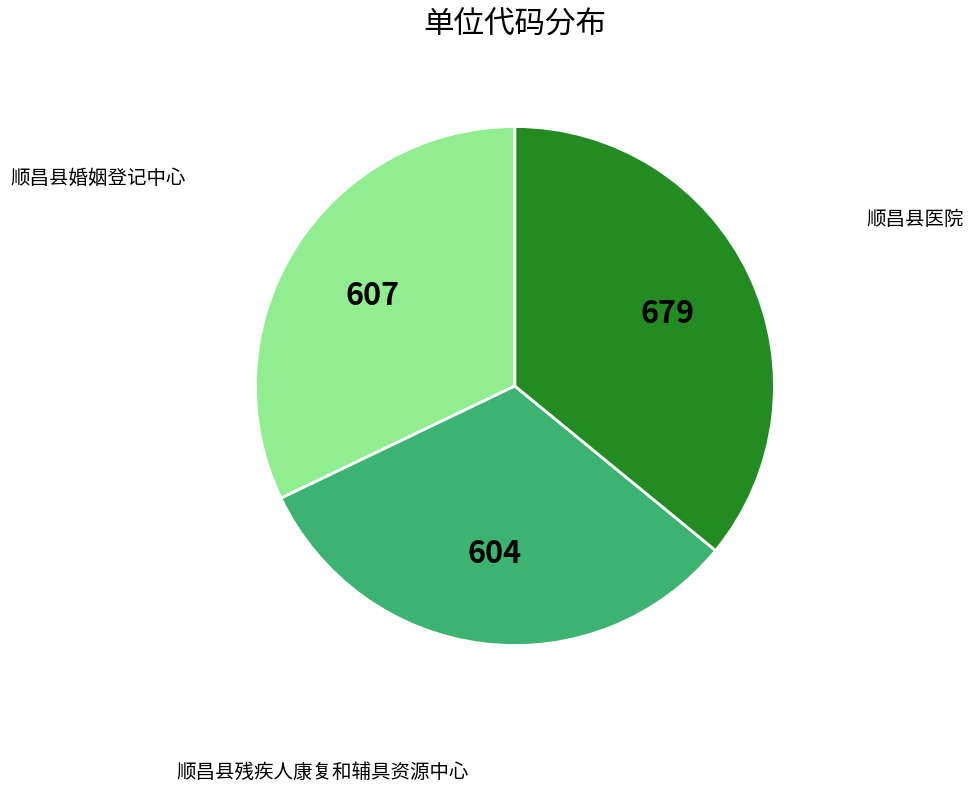

Does any single category account for the majority?

No